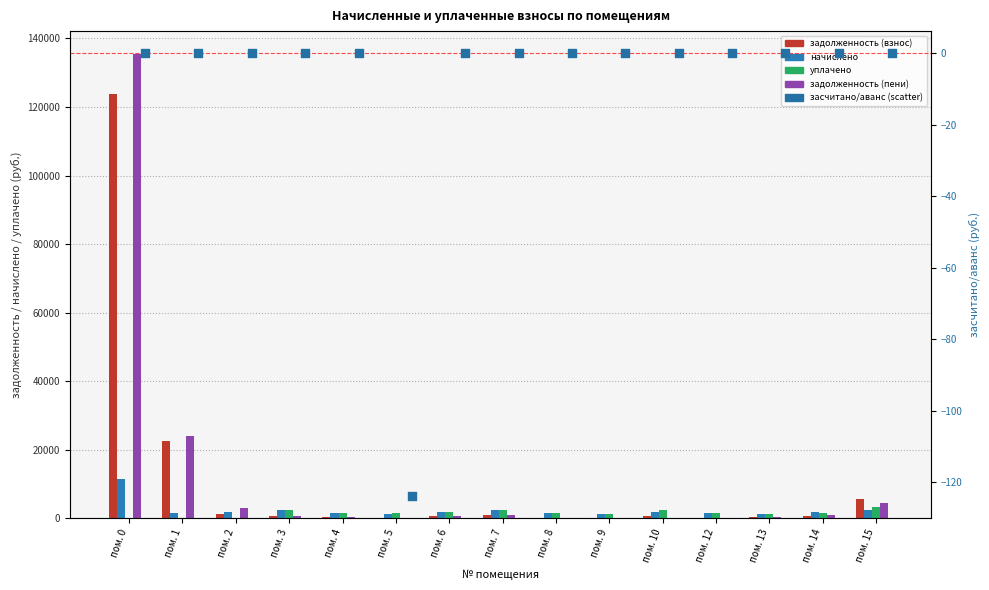

Is the value of задолженность (взнос) at пом. 4 greater than the value of задолженность (пени) at пом. 15?

No